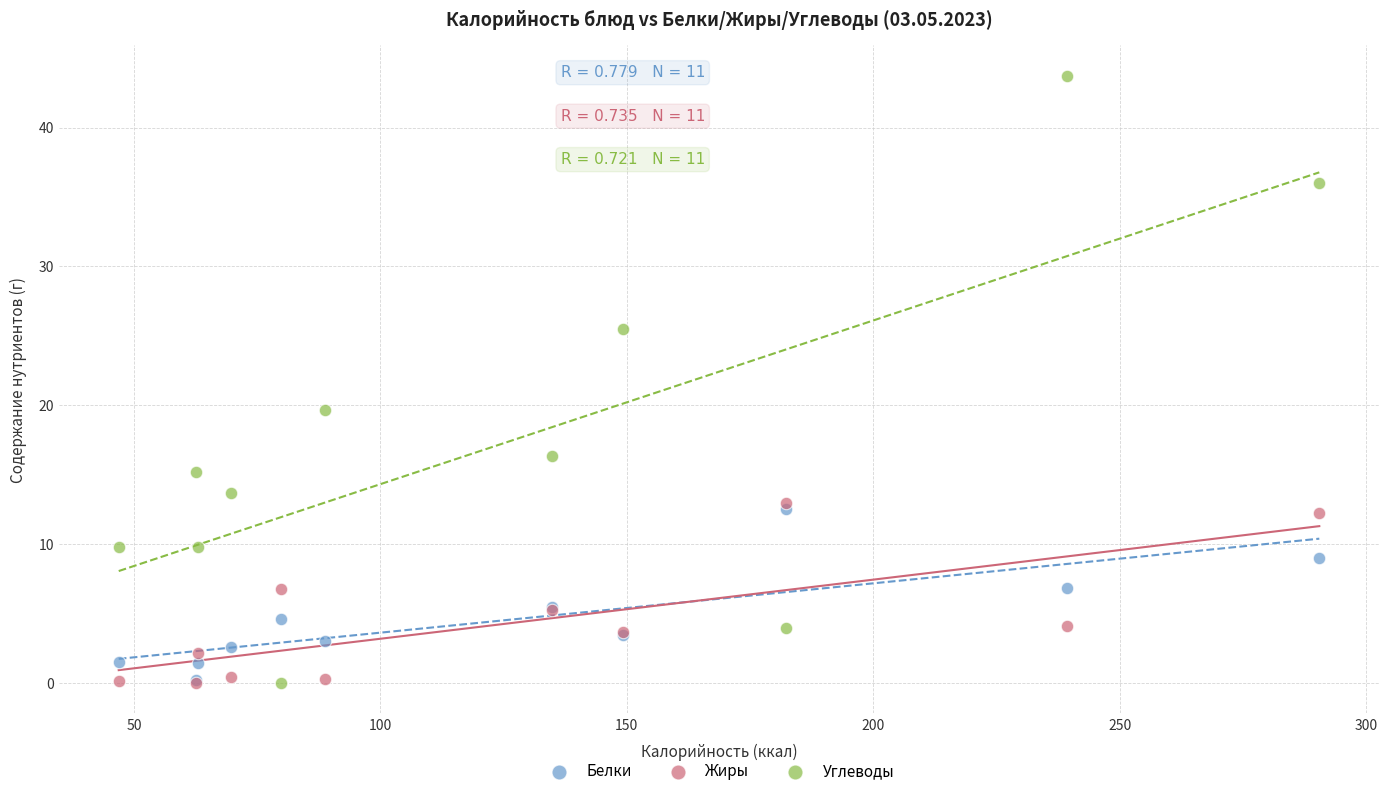

What are all the series names shown in the legend?

Белки, Жиры, Углеводы